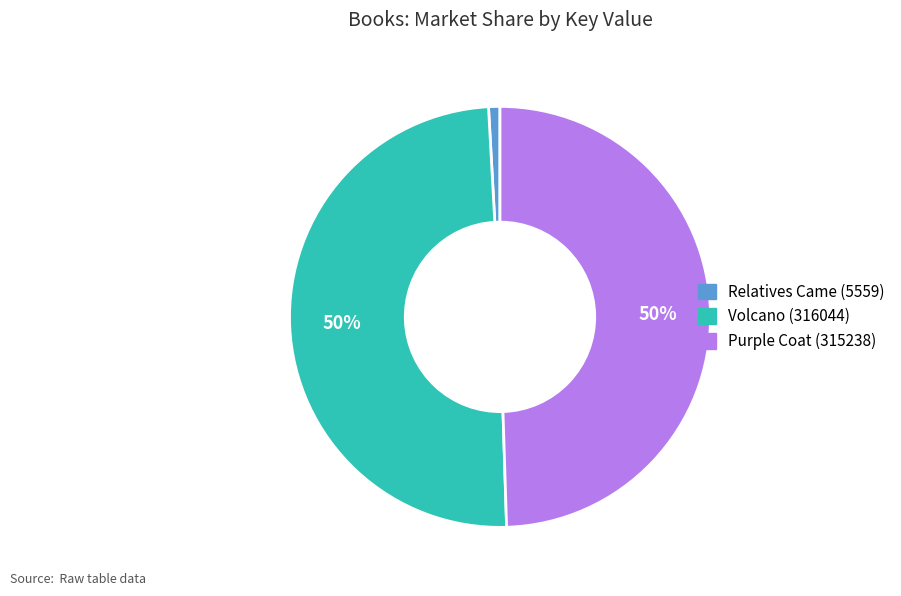

To the nearest percent, what percentage of the pie is Volcano (316044)?

50%